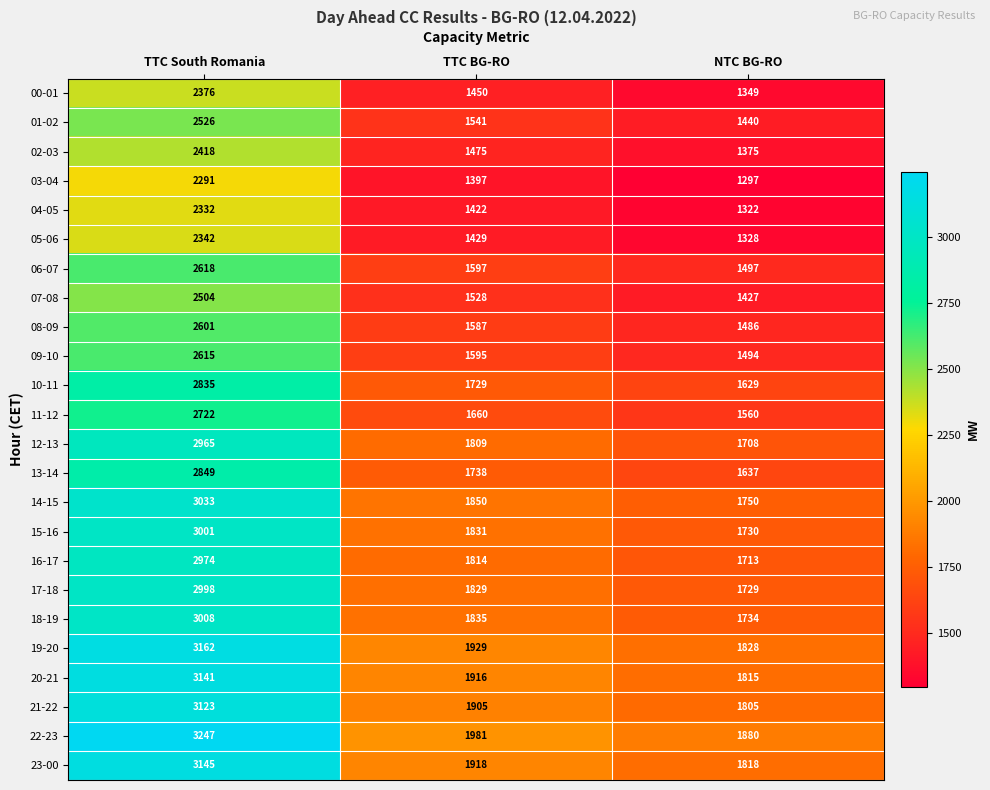

How many values in the 03-04 series are below 1397?

1